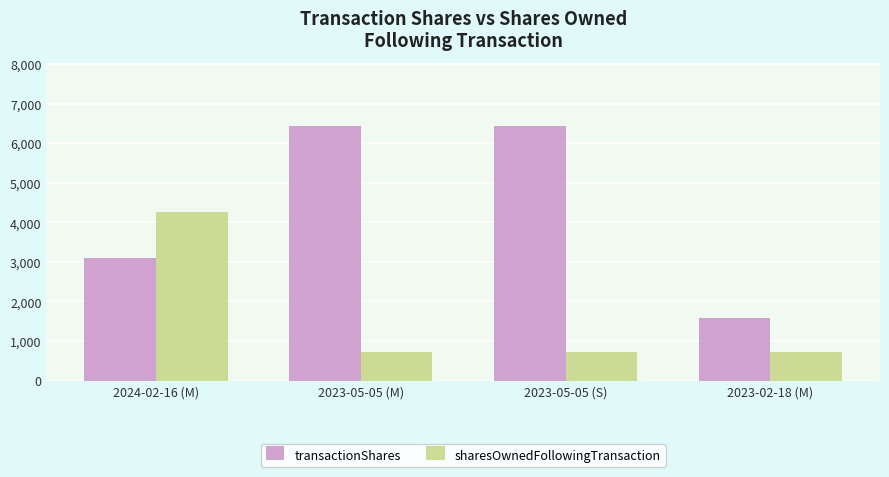

What position from the right is 2023-05-05 (S)?

2